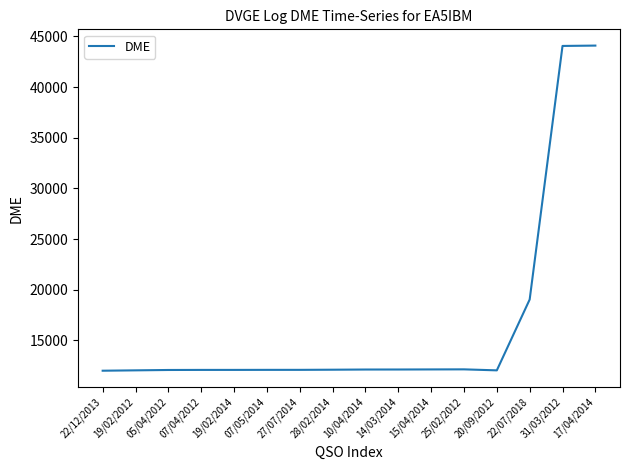

The chart shows a value of 7646 at 25/02/2012. True or false?

False